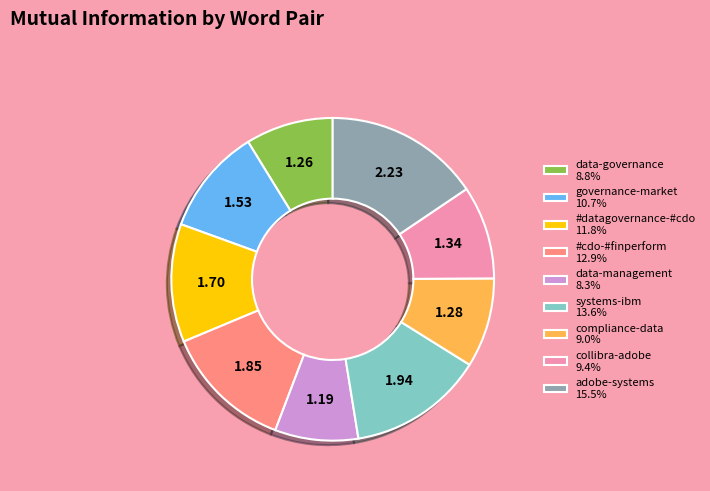

What is the ratio of the value at data-governance 8.8% to the value at governance-market 10.7%?

0.8